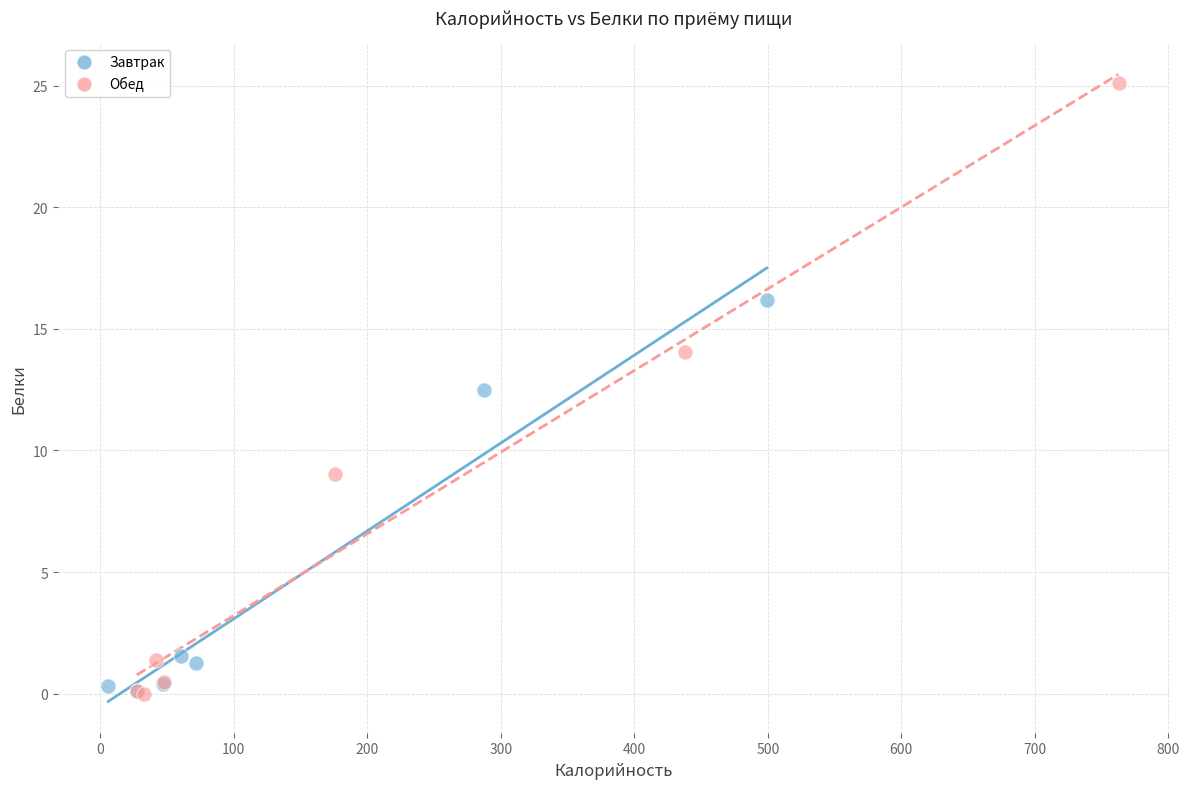

Which series has the largest Y range (max minus min)?

Обед